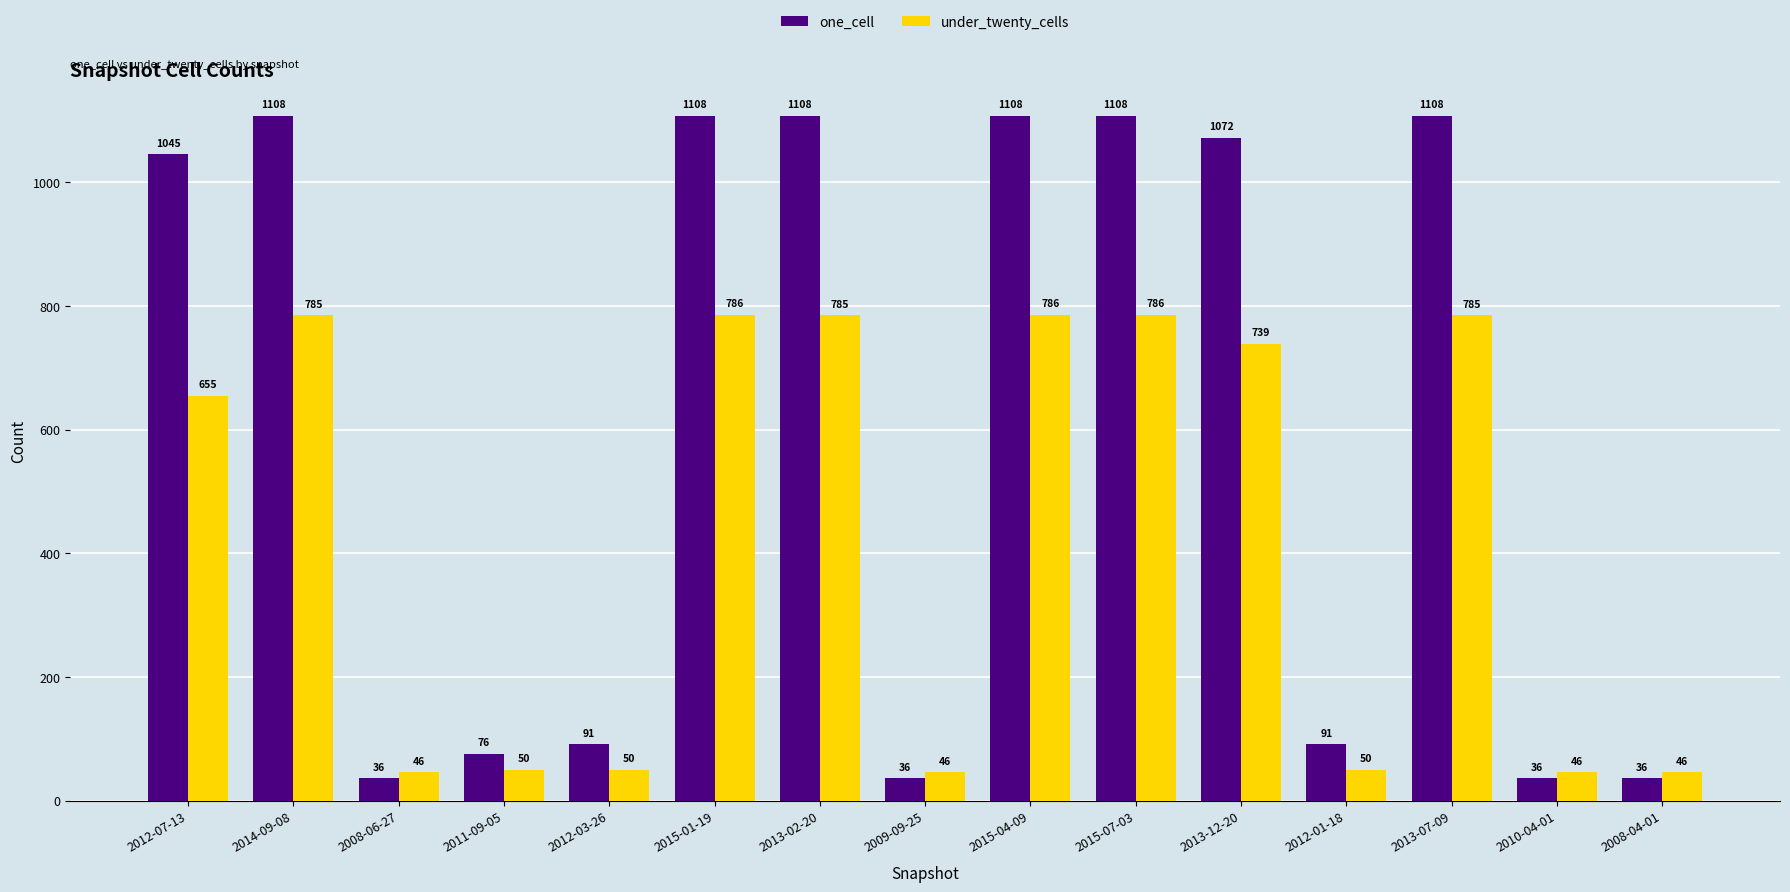

Where is under_twenty_cells nearest to the value 416?

2012-07-13